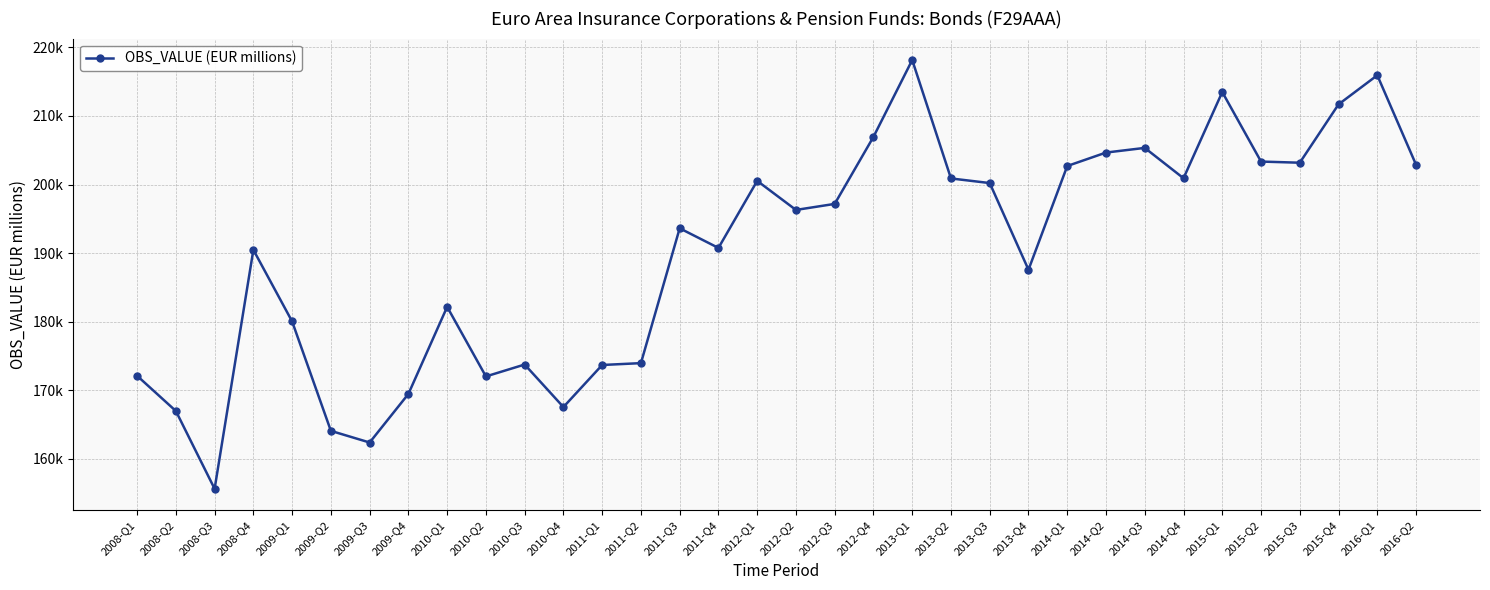

Is this an area chart (filled region under the line)?

No